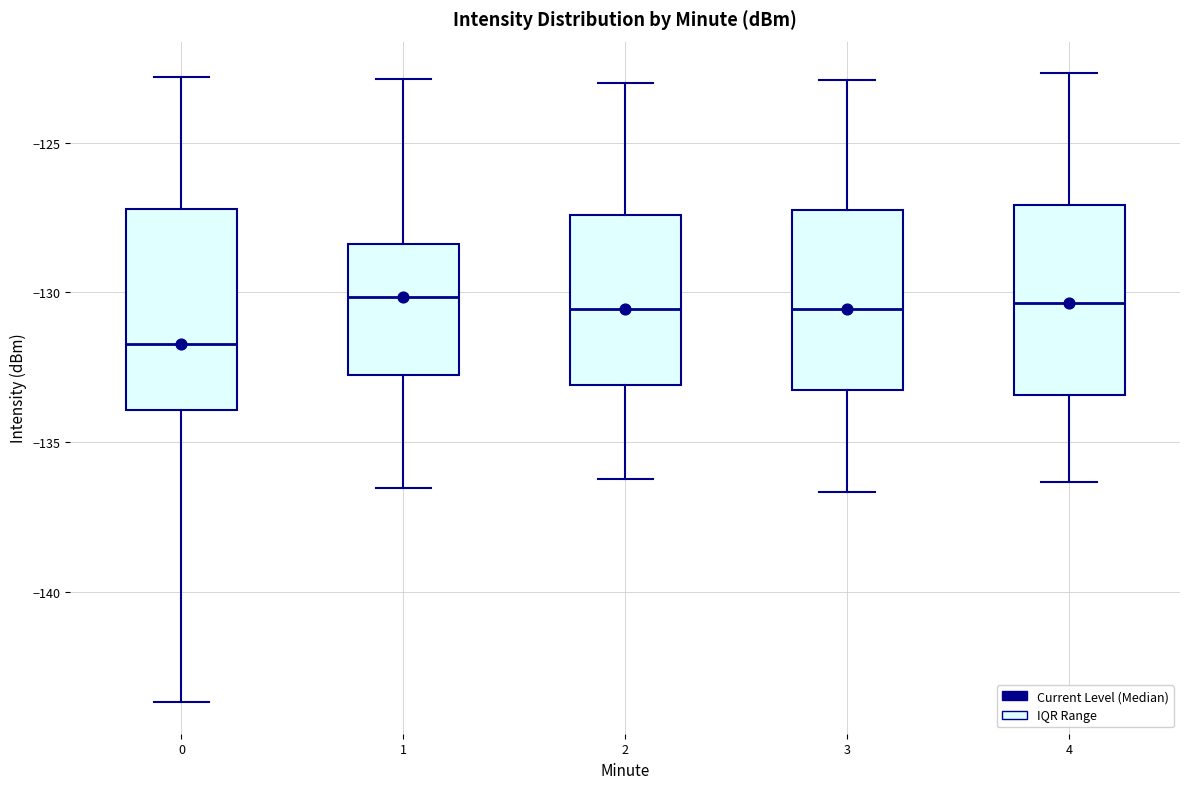

Where is the lower edge of the box at x = 3 on the y-axis? The values are not printed on the chart, so give them approximately, as read against the axis.

-133.5